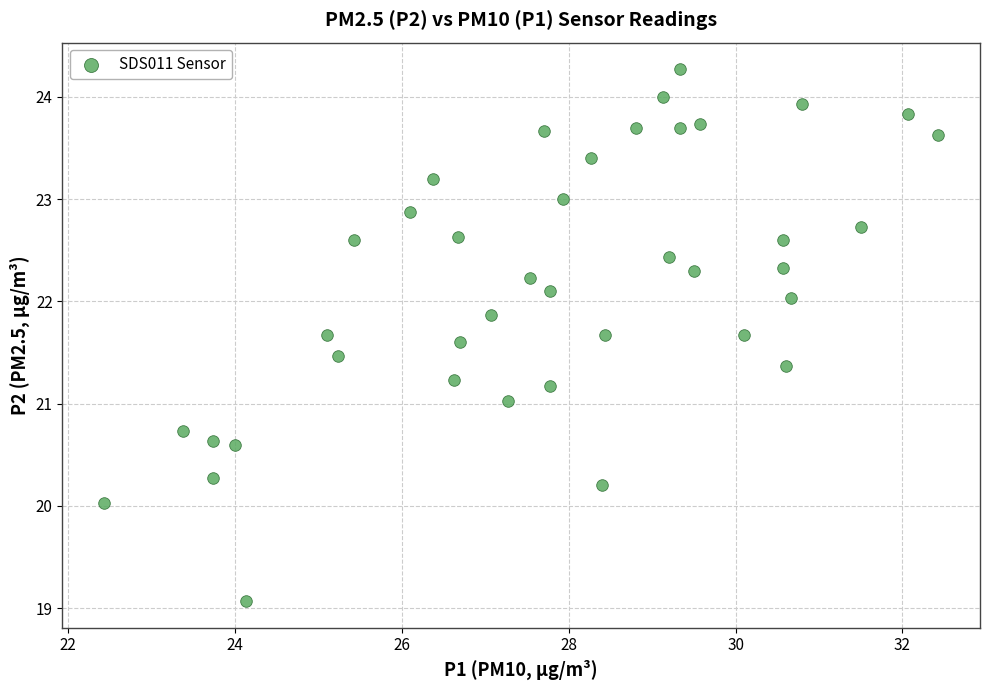

What is the range of Y values (max minus min)?

5.2